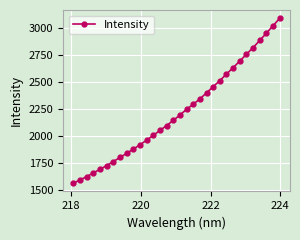

What is the greatest value displayed?

3093.8